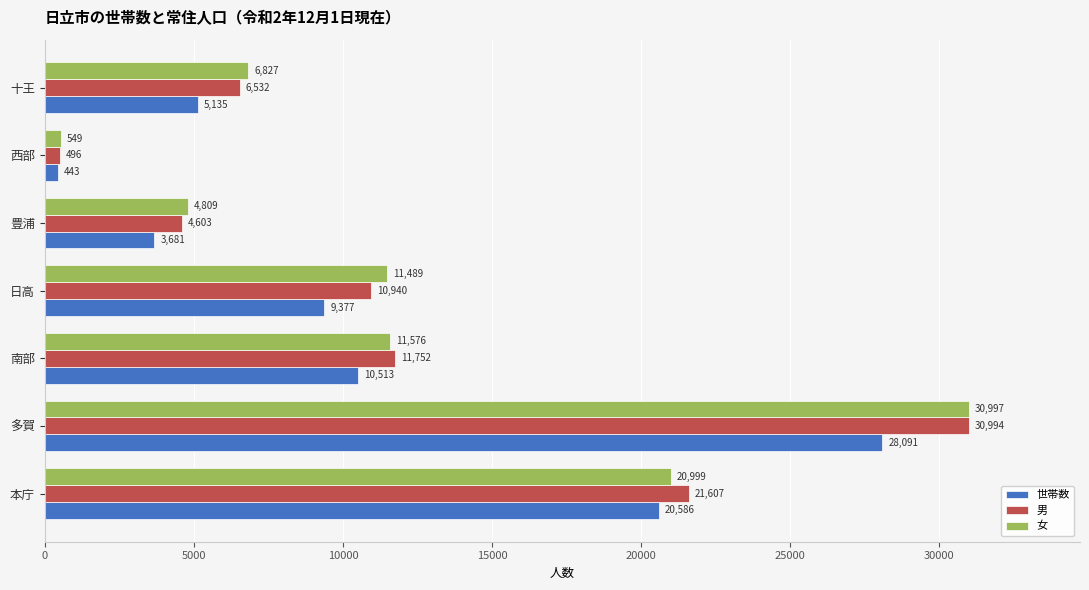

At how many categories does at least one series exceed 8087?

4